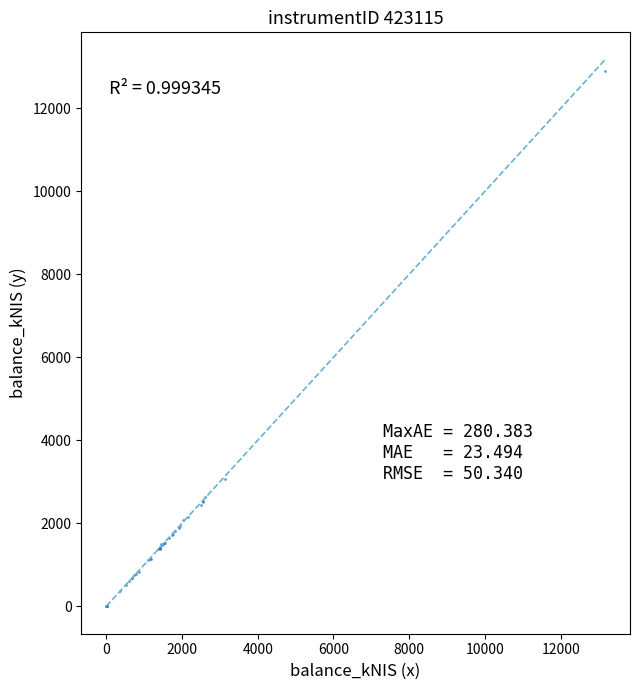

What Y value in the scatter plot is closest to 6444?

3072.9